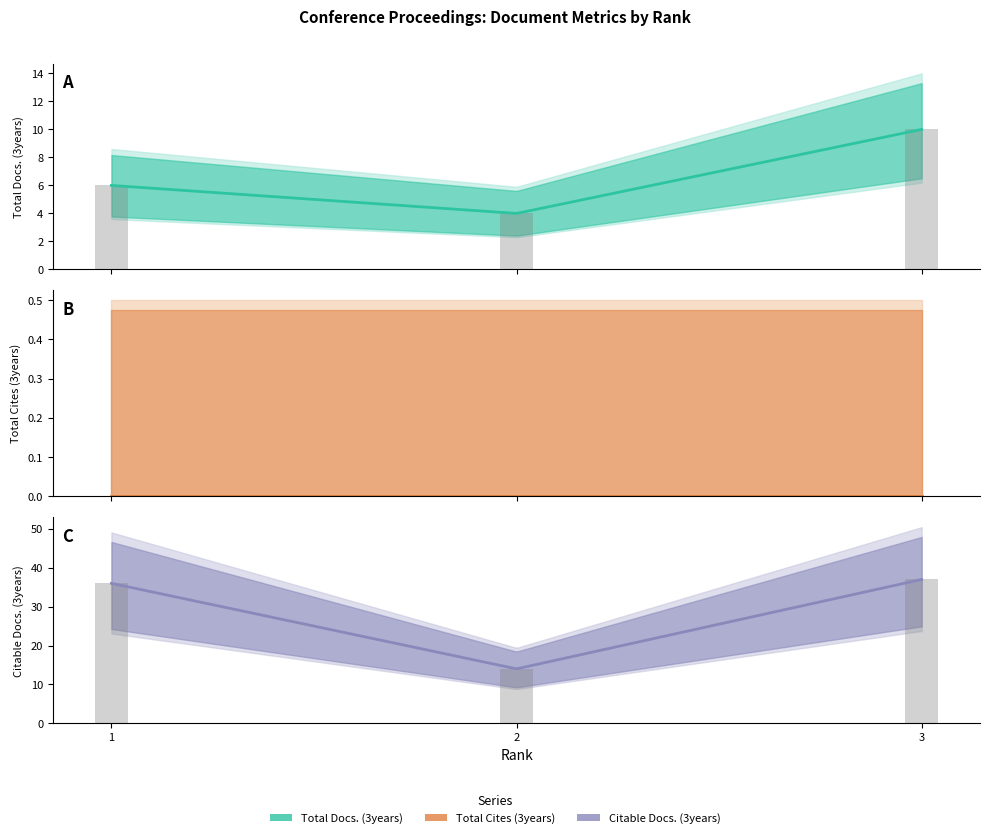

The Total Docs. (3years) series shows 4 at 2. True or false?

True